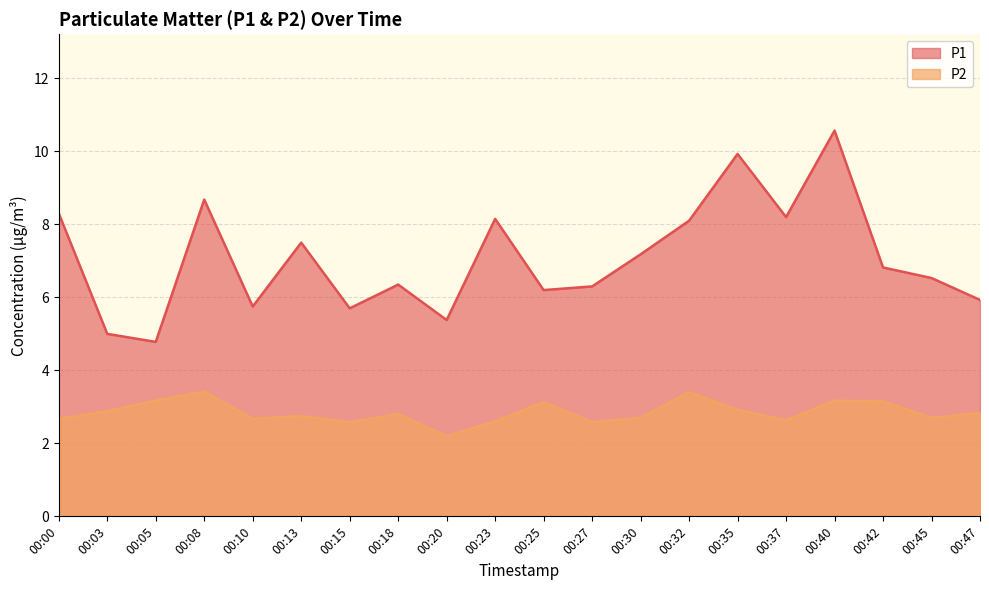

True or false: P1 and P2 cross at least once.

False